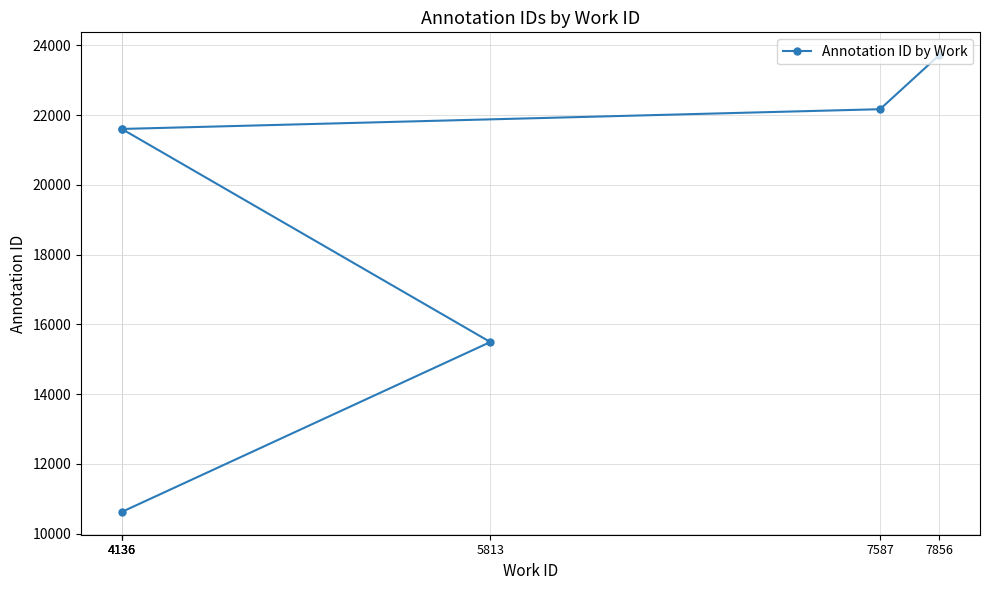

Rank the categories by value from lowest to highest.

4136, 5813, 4136, 4136, 7587, 7856